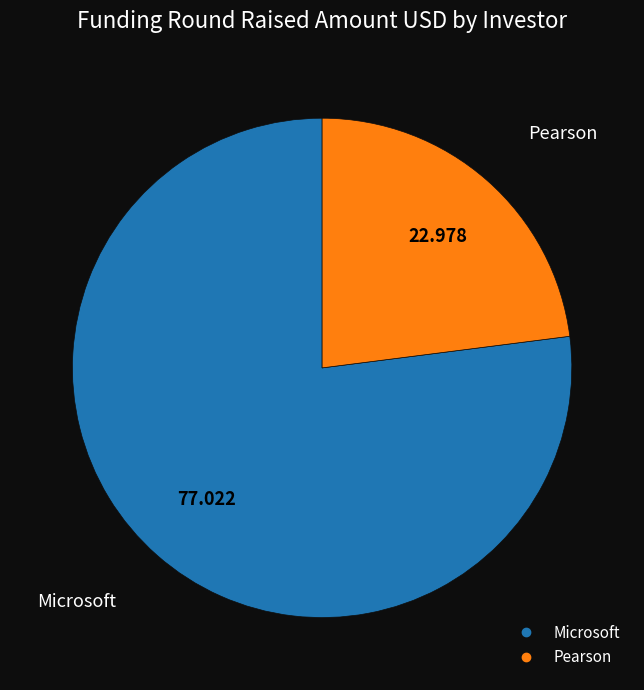

Which category accounts for the majority?

Microsoft